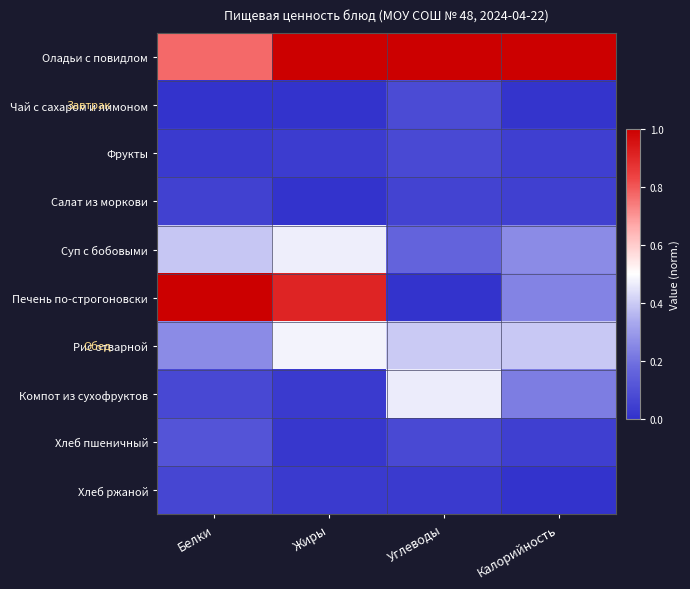

Which series changed the most between Белки and Калорийность?

Печень по-строгоновски